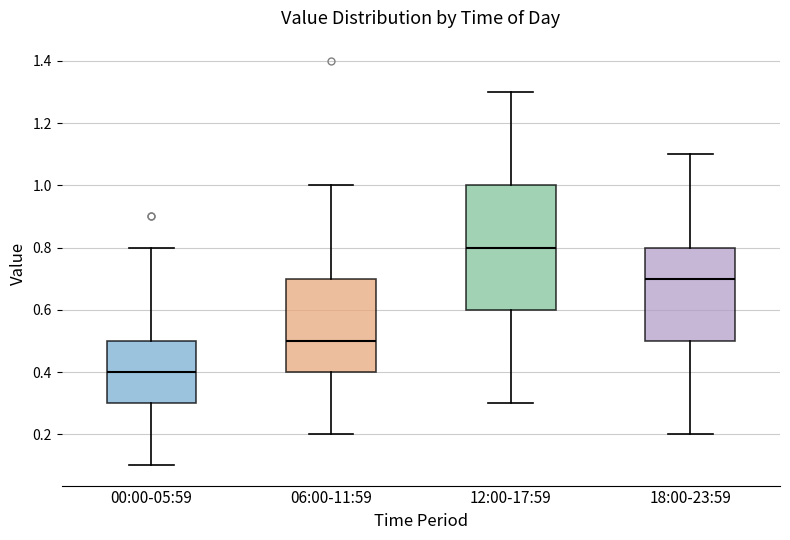

Comparing the boxes themselves (not the whiskers), which one is the tallest?

12:00-17:59